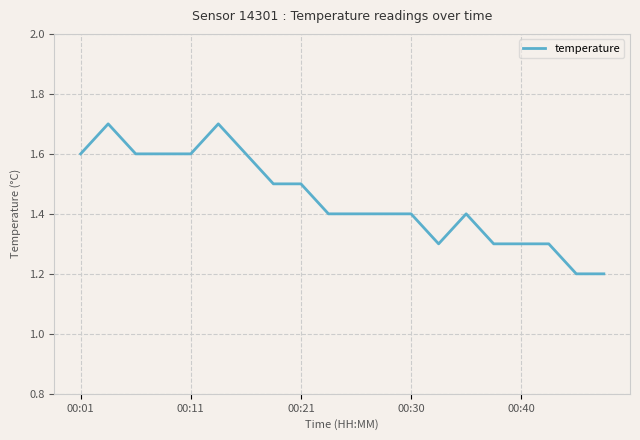

What is the difference between the maximum and minimum values?

0.5